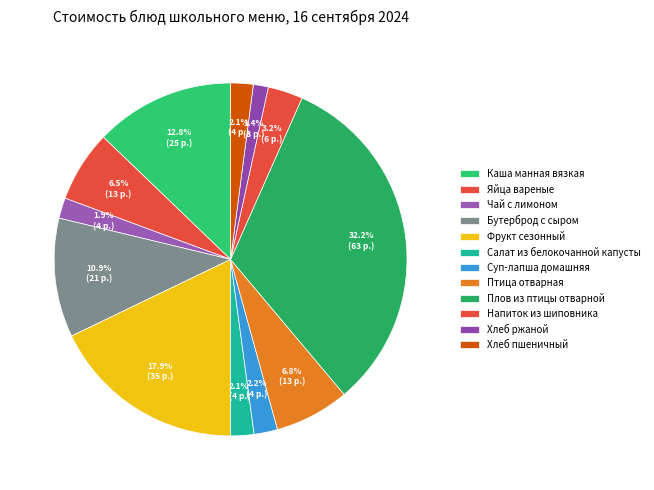

Is it true that Напиток из шиповника is 12% of the pie?

False